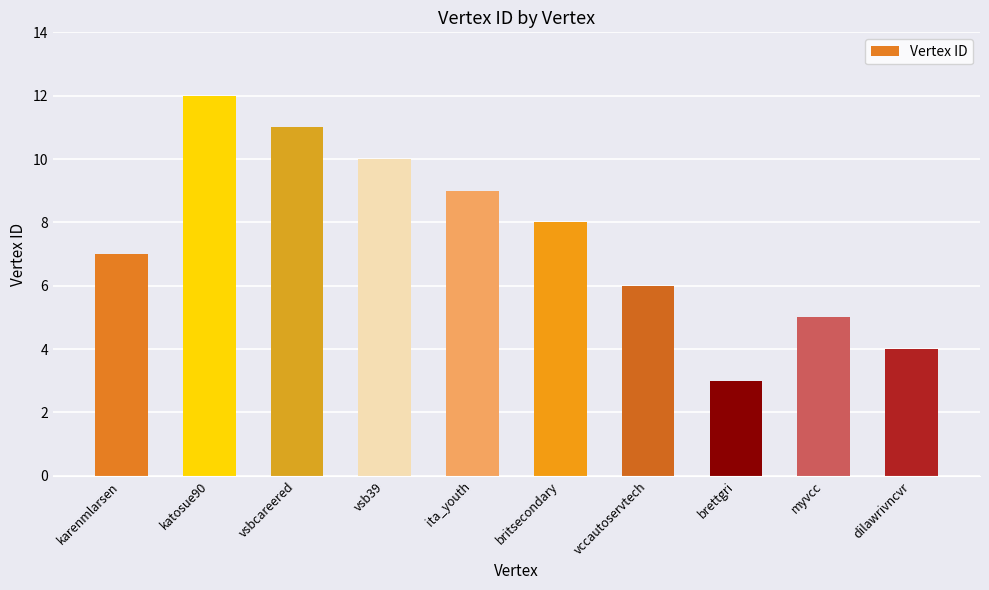

What is the difference between the second highest and second lowest values?

7